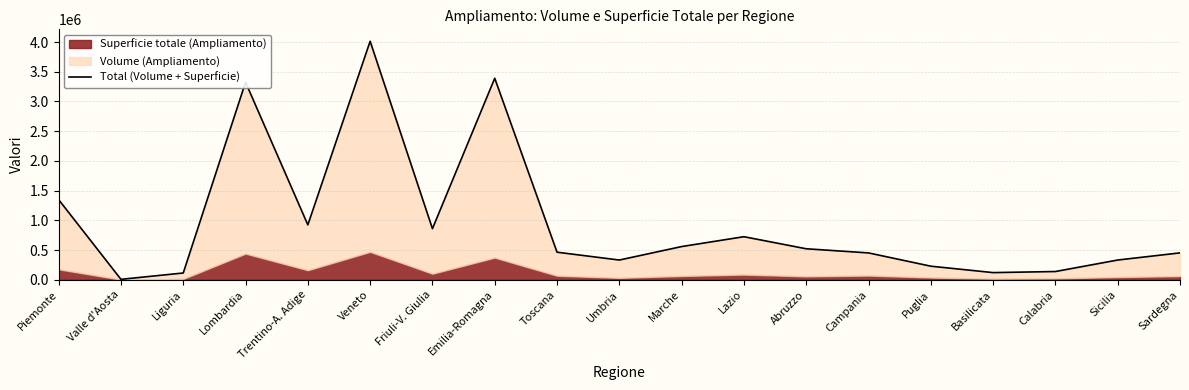

Which category has the highest value across all series?

Veneto